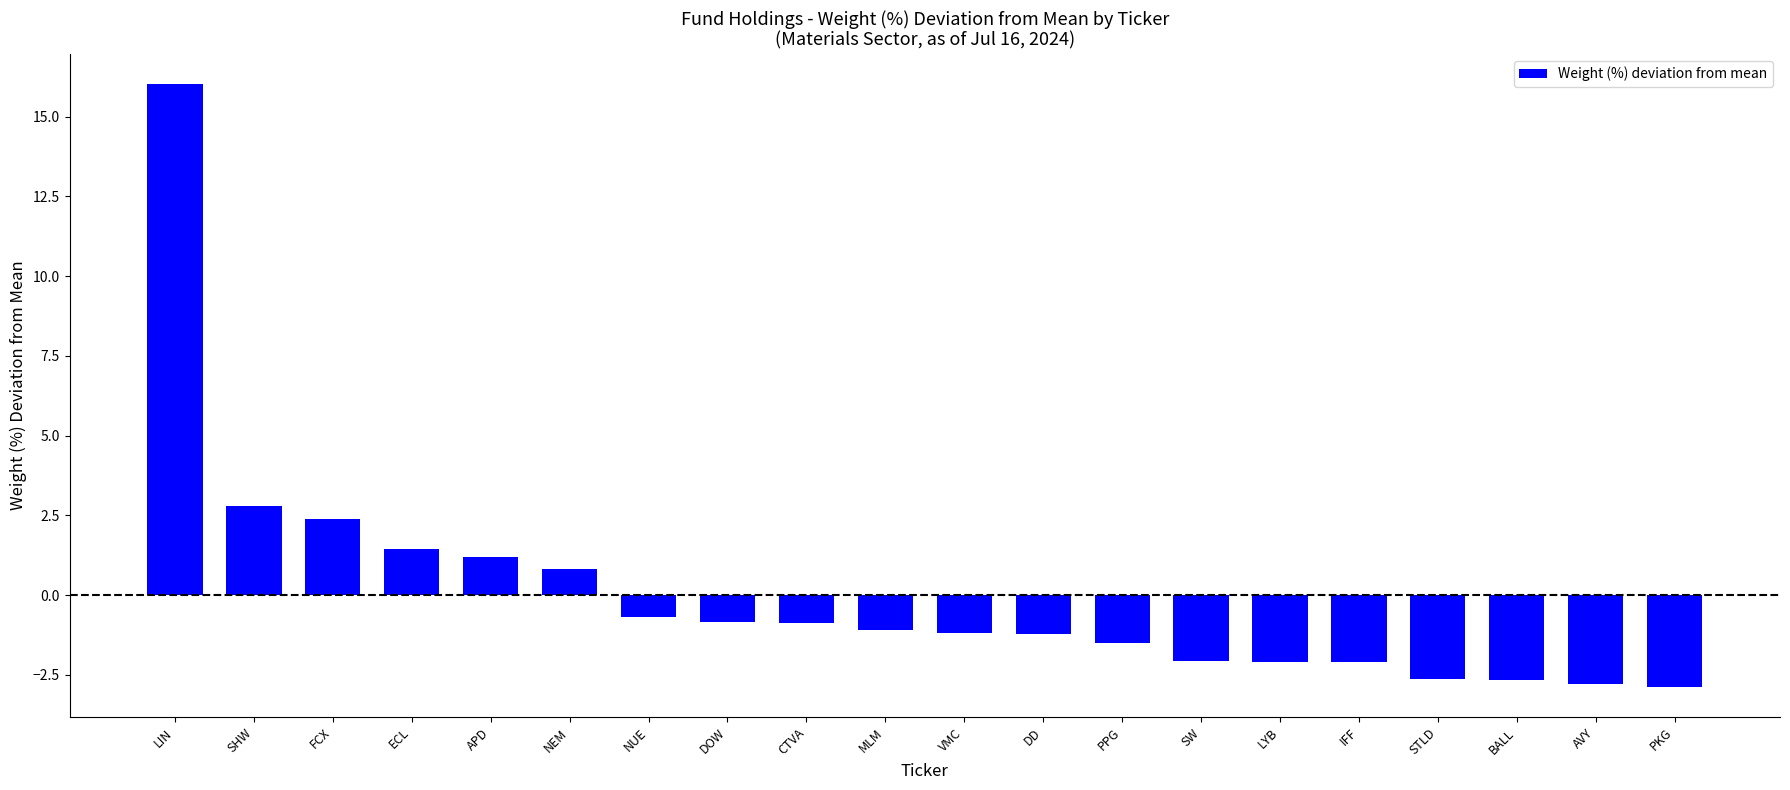

What is the label of the 9th bar from the right?

DD